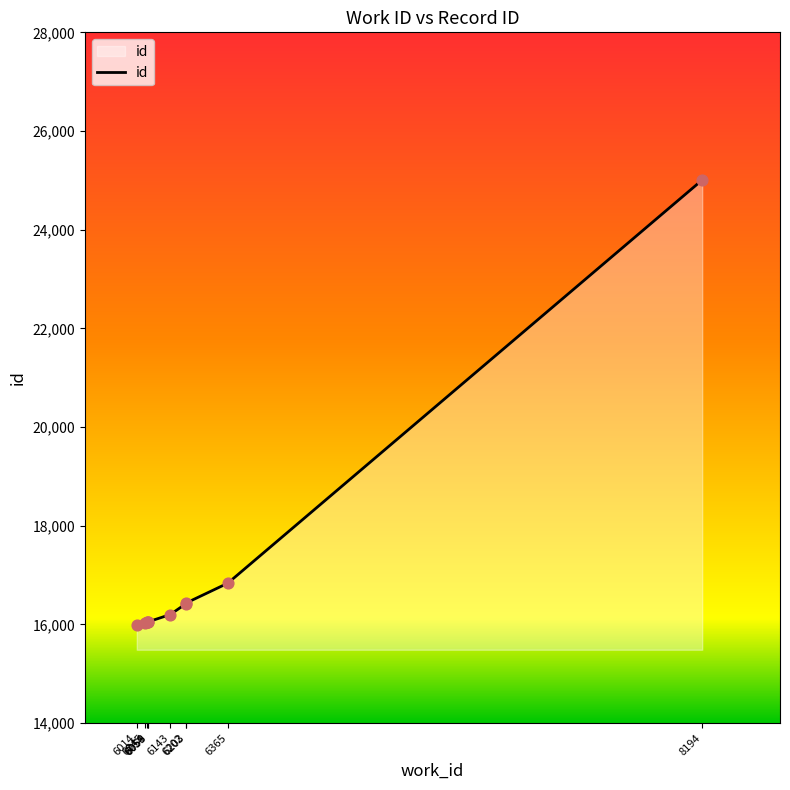

Approximately how many times larger is the value at 8194 compared to 6202?

1.5